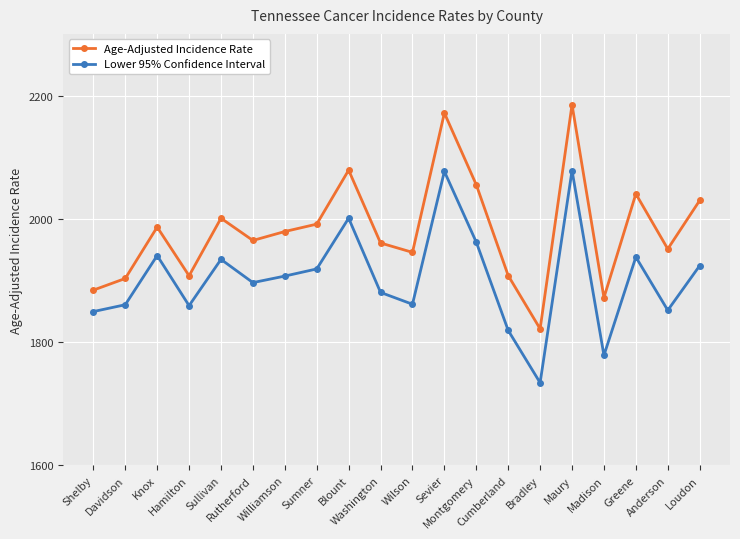

What is the label of the 10th point from the right?

Wilson